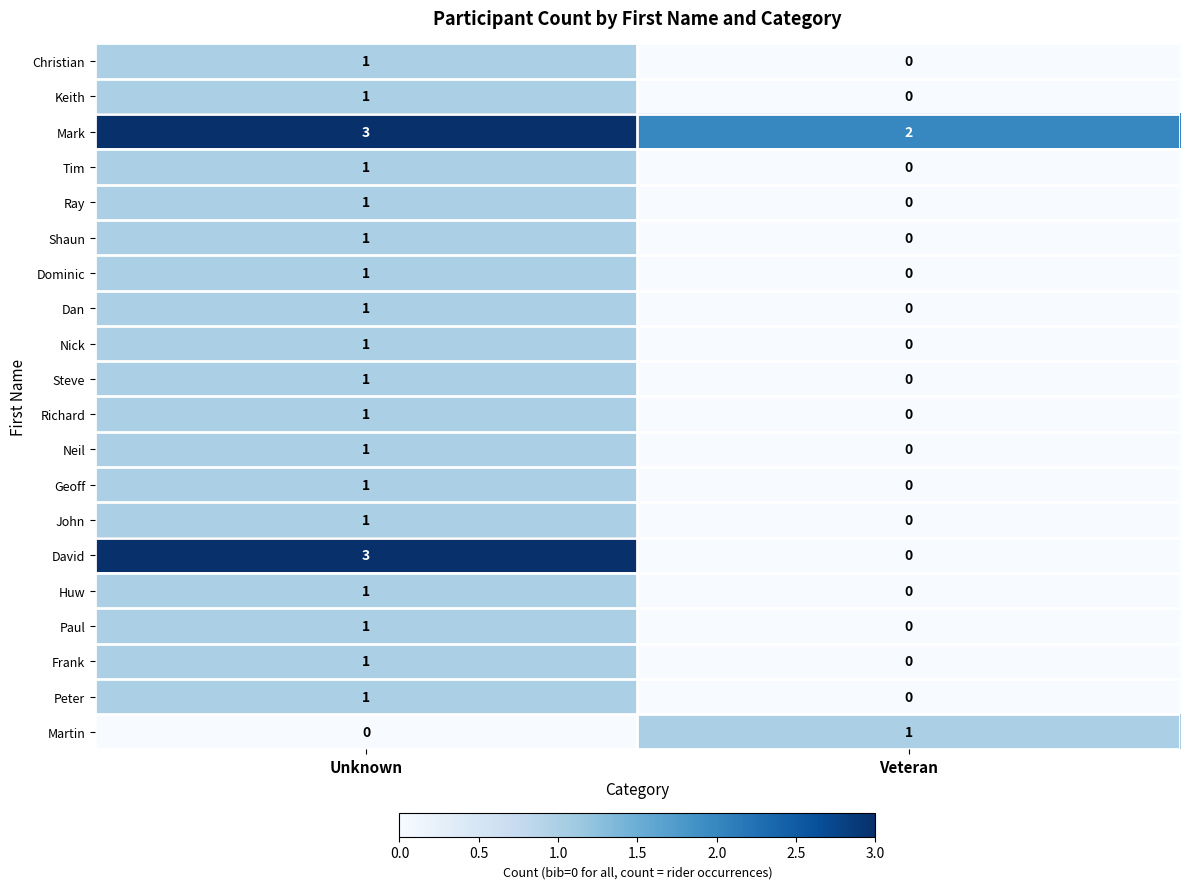

The Mark series shows 5 at Unknown. True or false?

False